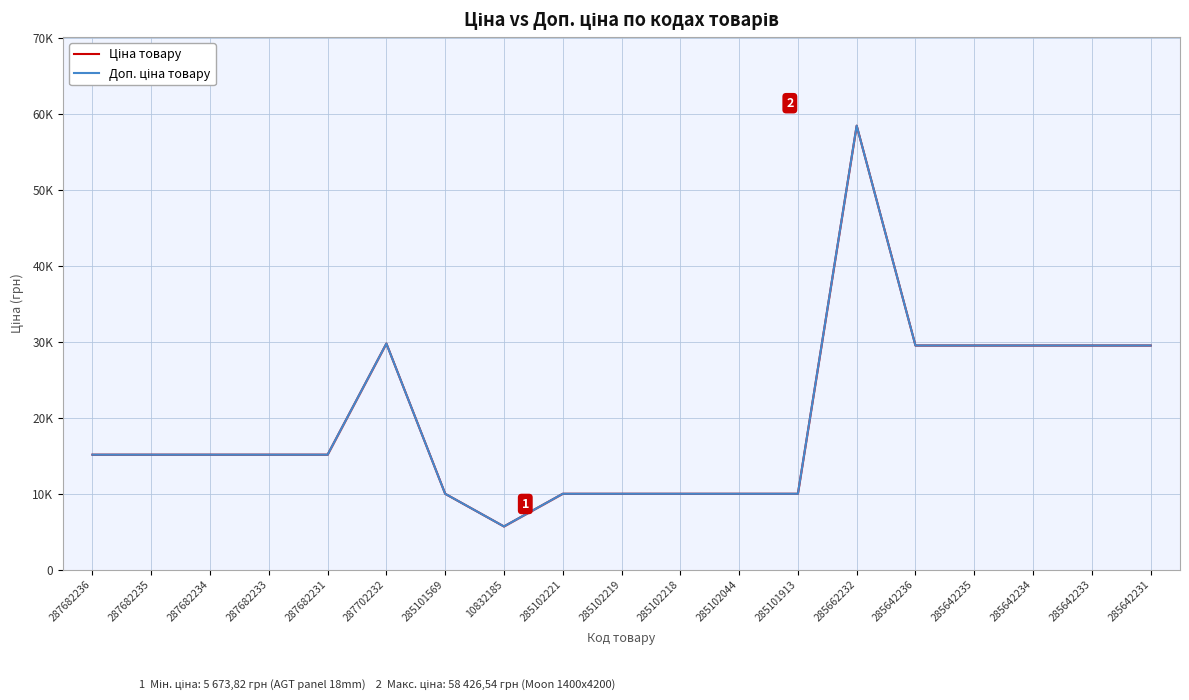

At how many categories does at least one series exceed 48152?

1